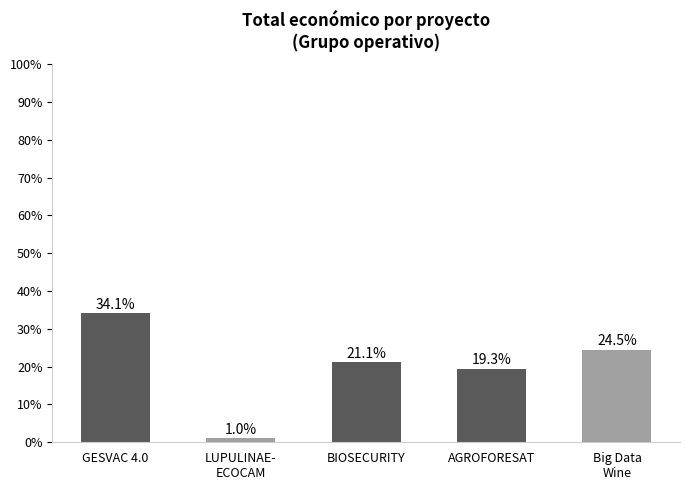

What is the label of the 3rd bar from the right?

BIOSECURITY